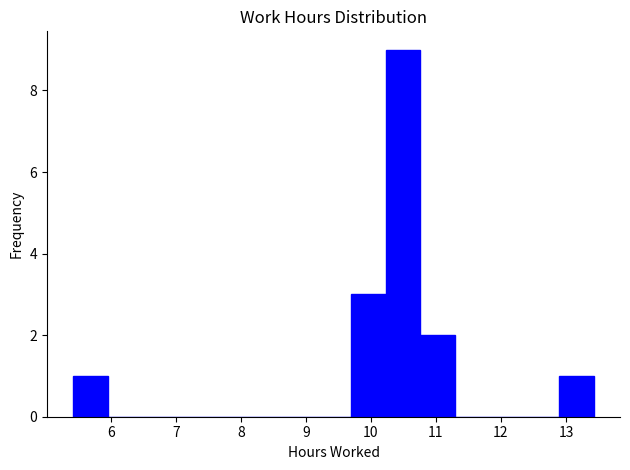

Reading left to right, list every bar in this chart as the range it spans on the x-axis followed by its height. Neither the bar edges nor the heights are printed on the chart, so give them approximately, as read against the axes.

5.4 to 6.0: 1
6.0 to 6.5: 0
6.5 to 7.0: 0
7.0 to 7.6: 0
7.6 to 8.1: 0
8.1 to 8.6: 0
8.6 to 9.2: 0
9.2 to 9.7: 0
9.7 to 10.2: 3
10.2 to 10.8: 9
10.8 to 11.3: 2
11.3 to 11.8: 0
11.8 to 12.4: 0
12.4 to 12.9: 0
12.9 to 13.4: 1